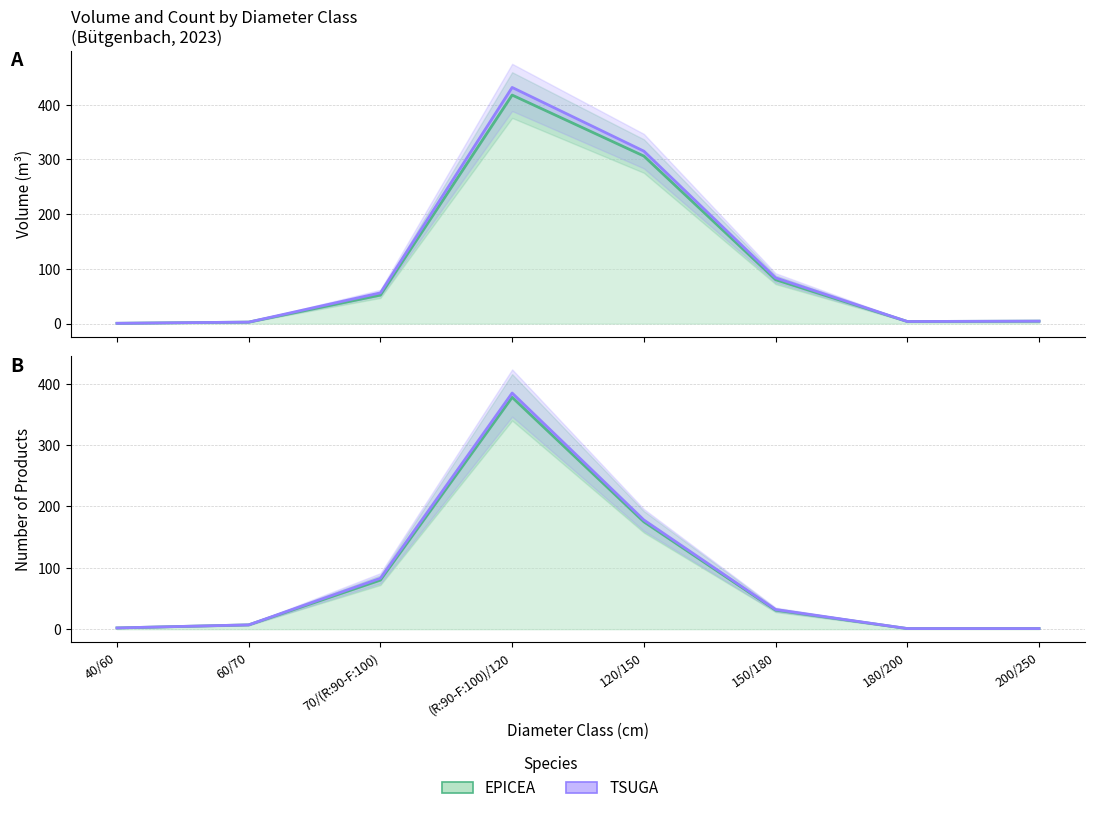

What is the lowest value of the TSUGA produit_nbre series?

1.0